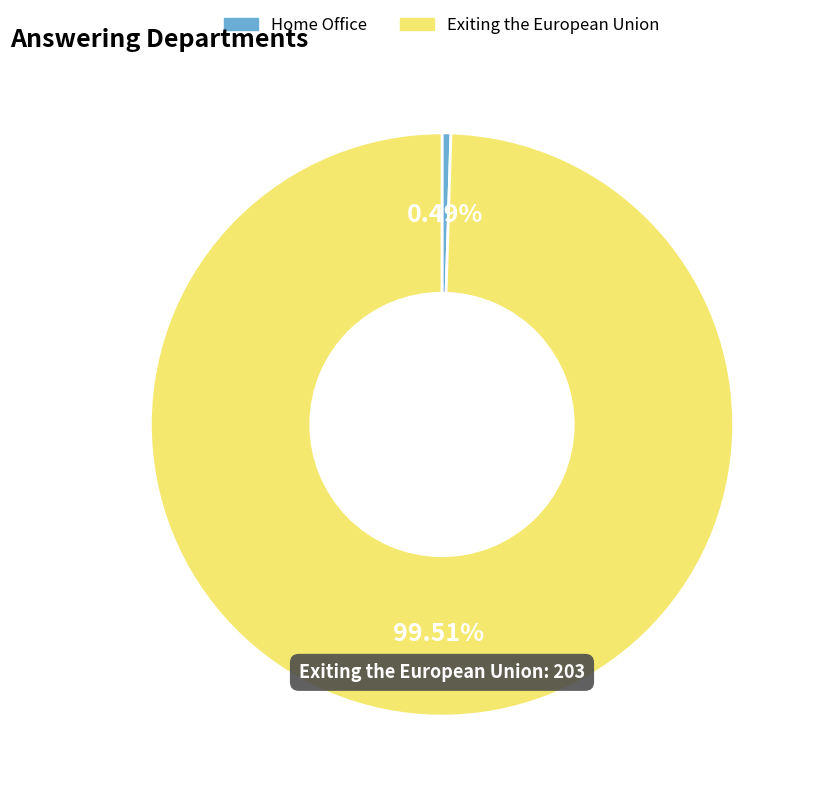

Is it true that Home Office is 0% of the pie?

True